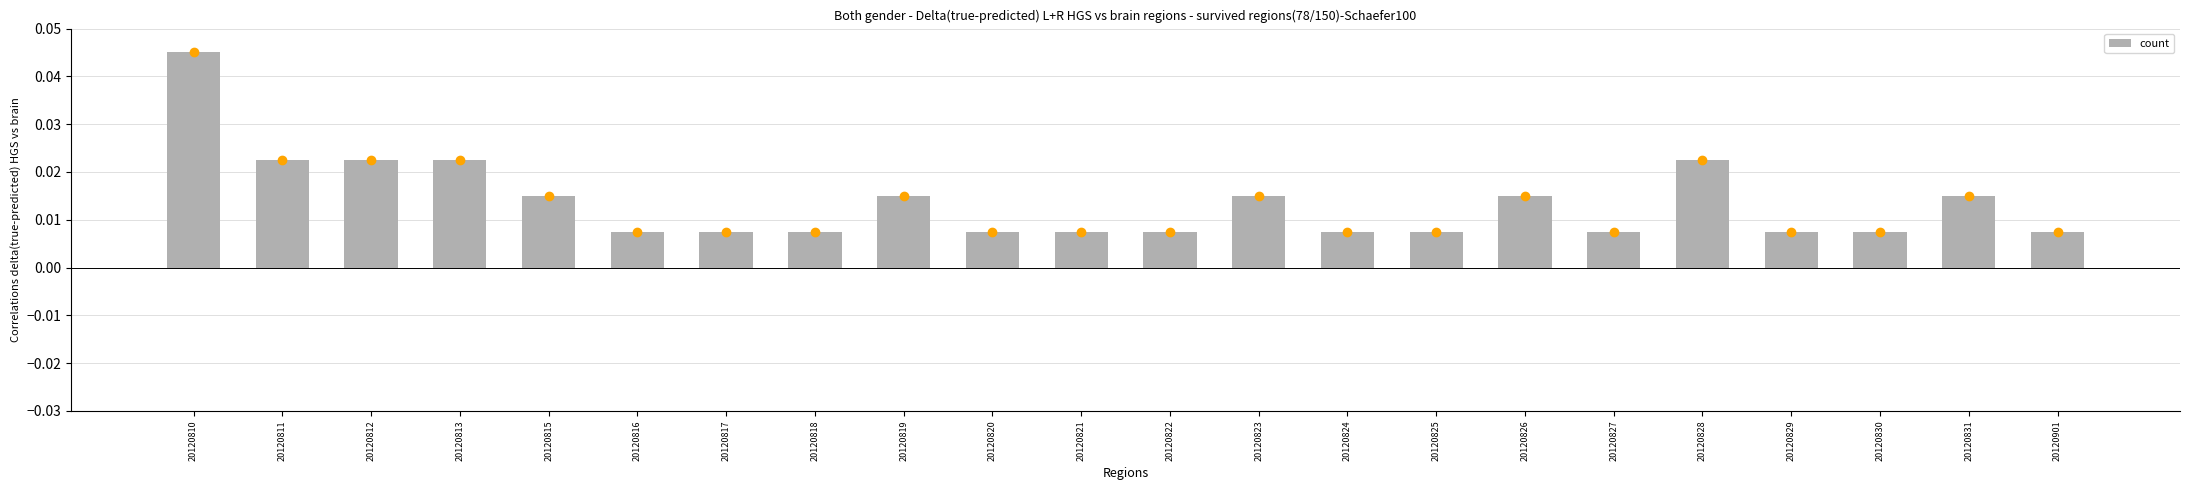

Which label corresponds to the largest value in the chart?

20120810